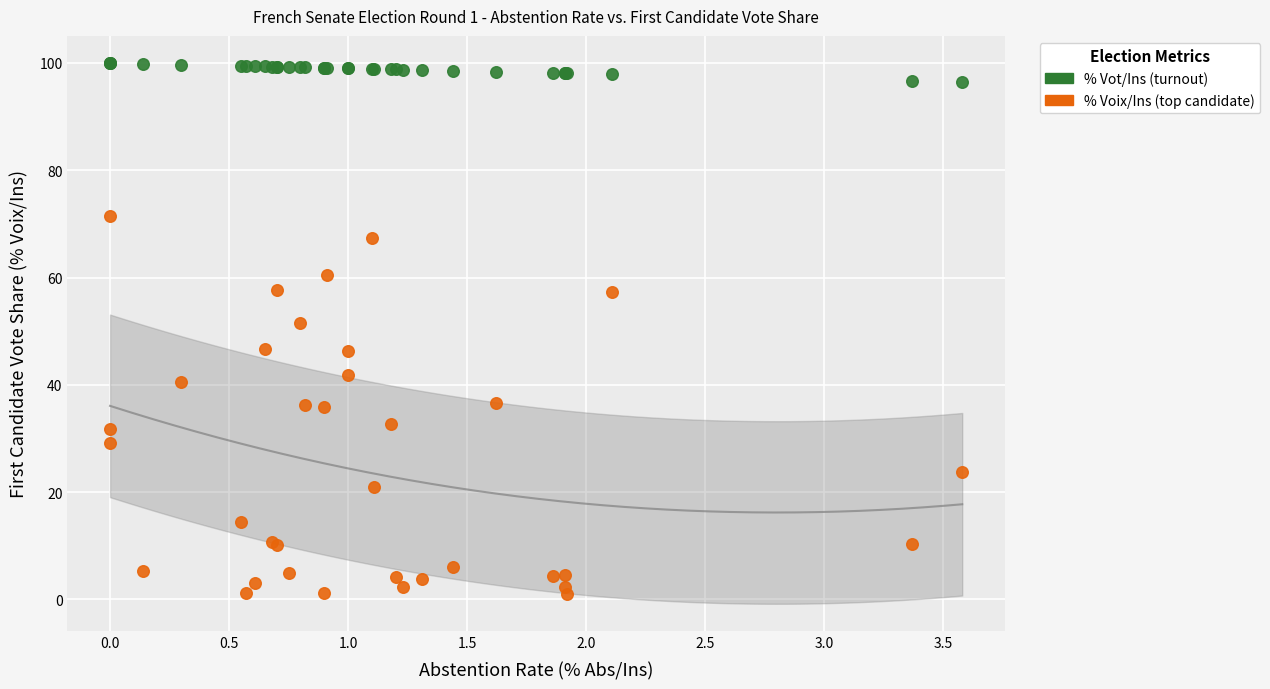

Which series reaches the minimum Y coordinate?

% Voix/Ins (top candidate)